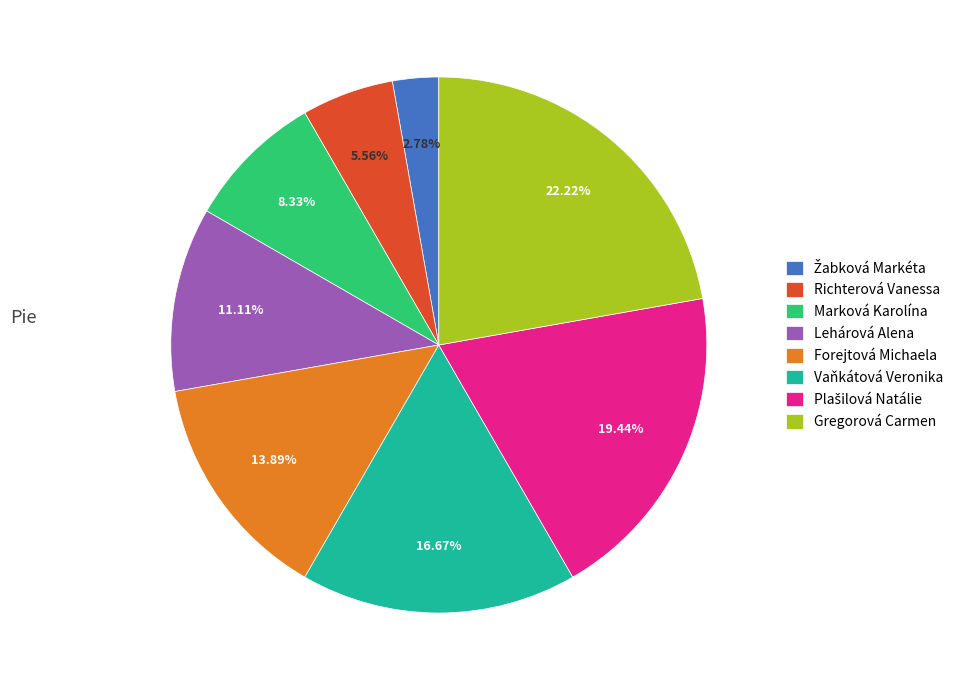

How many segments does this pie chart have?

8